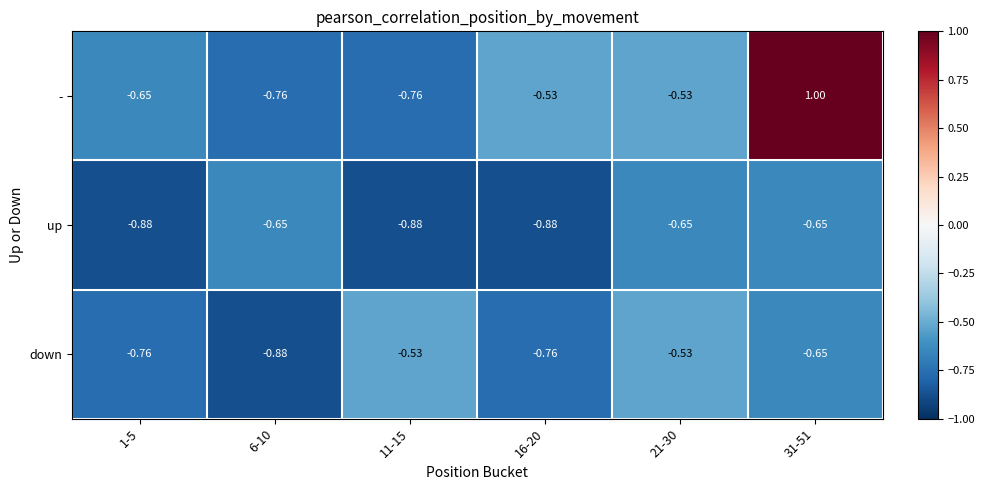

Which series has the largest total across all categories?

-